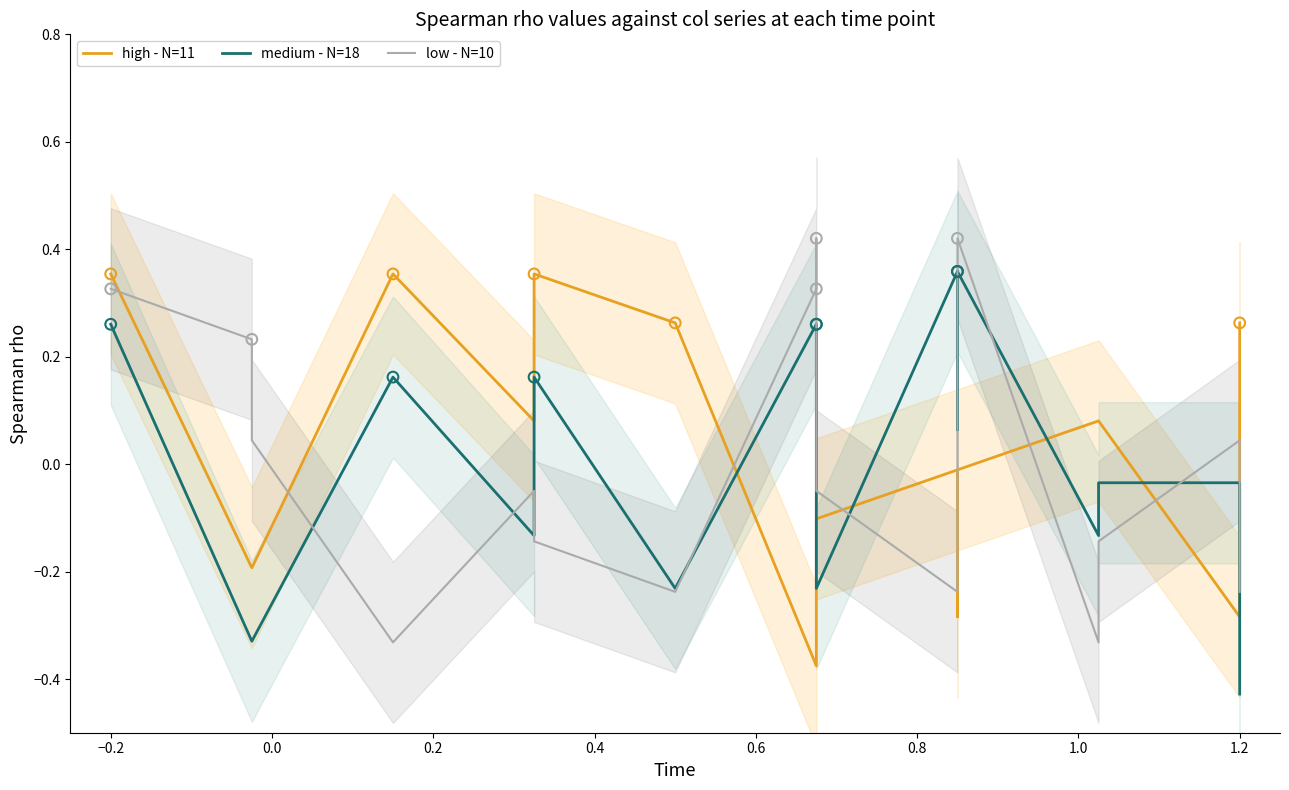

Which series contains the highest Y value?

low - N=10